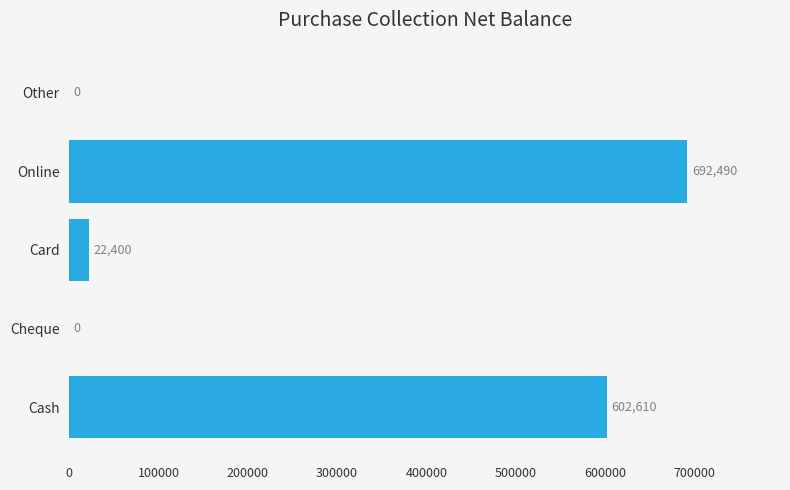

What is the change in value from Cheque to Online?

+692490